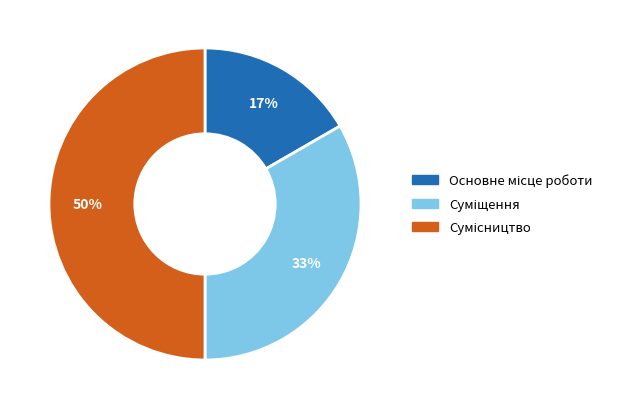

To the nearest percent, what is the difference between the largest and smallest slice percentages?

33%